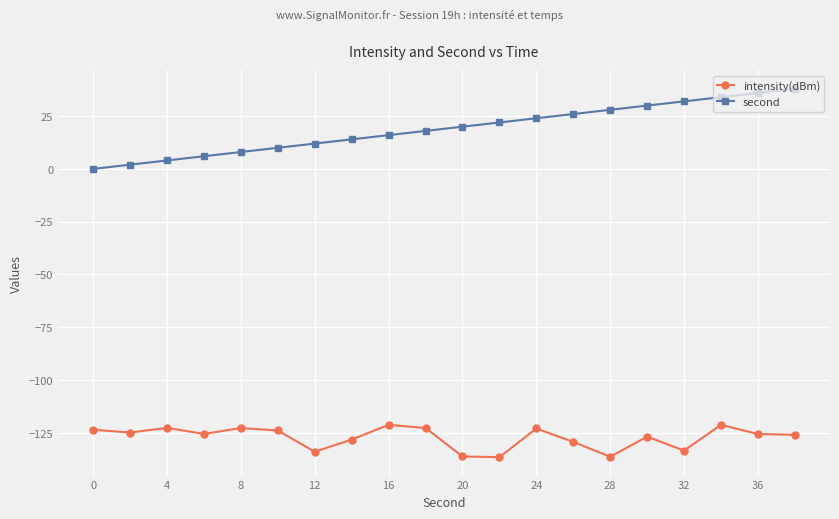

True or false: intensity(dBm) and second cross at least once.

False